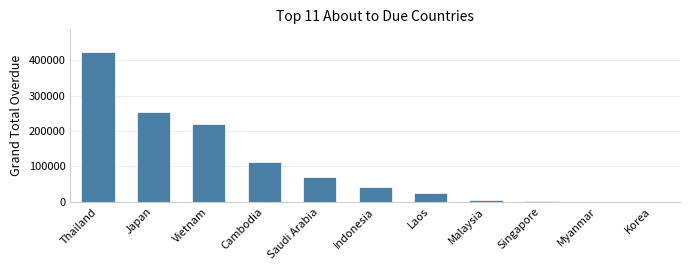

At which category does the chart reach its peak across all series?

Thailand